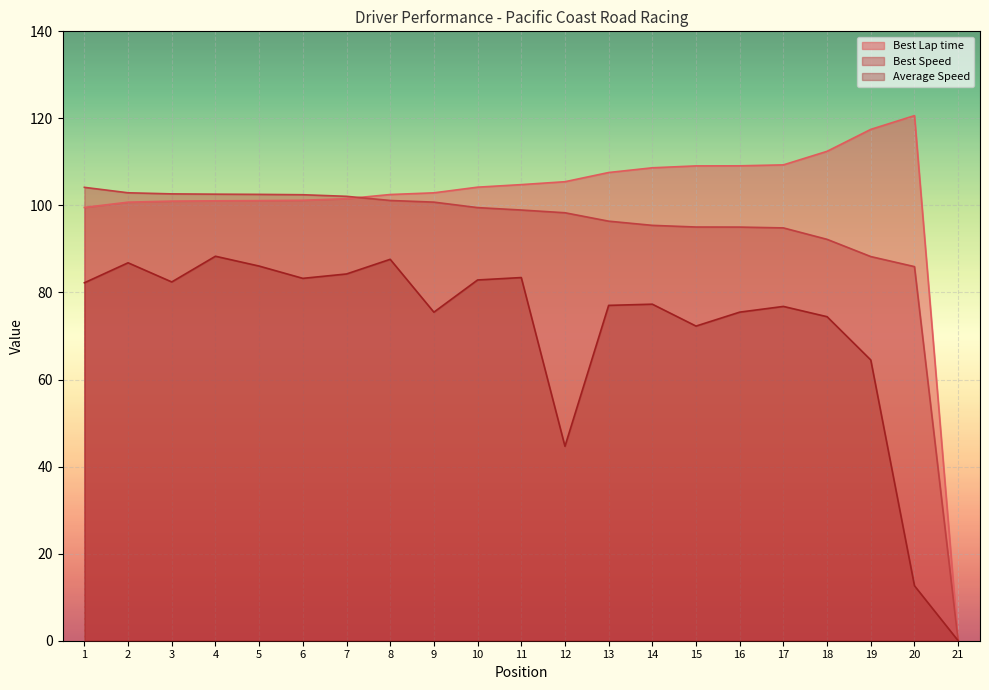

What is the greatest value displayed?

120.6